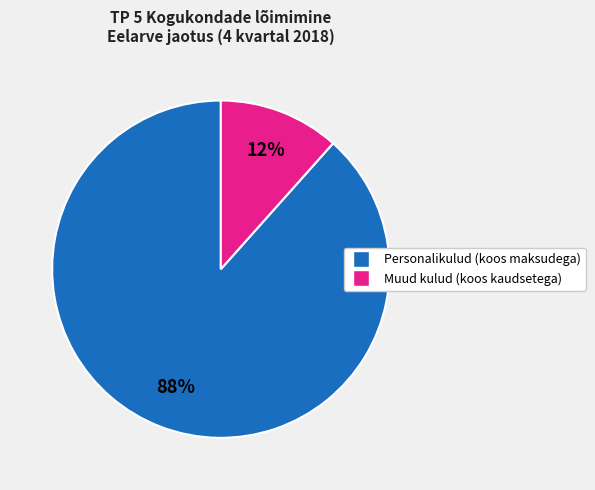

Does any single category account for the majority?

Yes